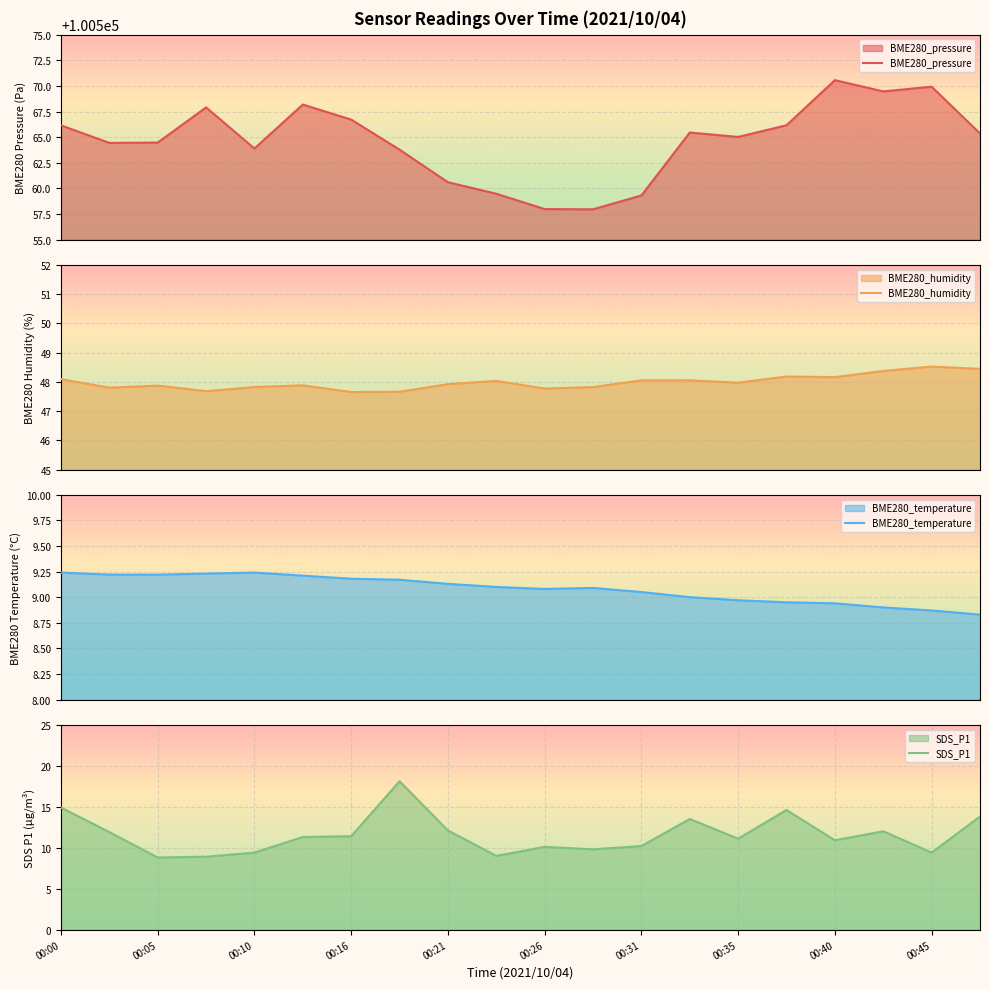

Reading left to right, transcribe all the data shown in this chart.

BME280_pressure: 00:00=100566.1	00:03=100564.4	00:05=100564.5	00:08=100567.9	00:10=100563.9	00:13=100568.2	00:16=100566.7	00:18=100563.8	00:21=100560.6	00:23=100559.5	00:26=100558.0	00:28=100558.0	00:31=100559.3	00:33=100565.4	00:35=100565.0	00:38=100566.2	00:40=100570.6	00:43=100569.5	00:45=100569.9	00:48=100565.4
BME280_humidity: 00:00=48.1	00:03=47.8	00:05=47.9	00:08=47.7	00:10=47.8	00:13=47.9	00:16=47.6	00:18=47.7	00:21=47.9	00:23=48.0	00:26=47.8	00:28=47.8	00:31=48.0	00:33=48.0	00:35=48.0	00:38=48.2	00:40=48.2	00:43=48.4	00:45=48.5	00:48=48.4
BME280_temperature: 00:00=9.2	00:03=9.2	00:05=9.2	00:08=9.2	00:10=9.2	00:13=9.2	00:16=9.2	00:18=9.2	00:21=9.1	00:23=9.1	00:26=9.1	00:28=9.1	00:31=9.1	00:33=9.0	00:35=9.0	00:38=8.9	00:40=8.9	00:43=8.9	00:45=8.9	00:48=8.8
SDS_P1: 00:00=14.9	00:03=11.9	00:05=8.8	00:08=8.9	00:10=9.4	00:13=11.3	00:16=11.4	00:18=18.1	00:21=12.1	00:23=9.0	00:26=10.1	00:28=9.8	00:31=10.2	00:33=13.5	00:35=11.1	00:38=14.6	00:40=10.9	00:43=12.0	00:45=9.4	00:48=13.8